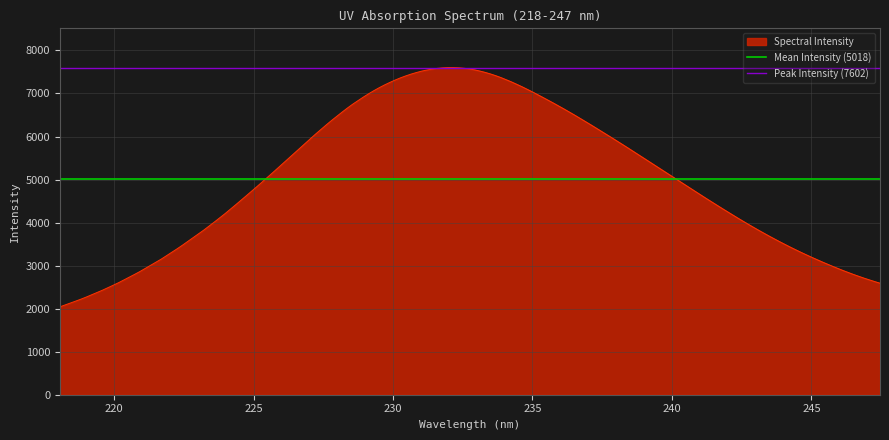

Is the value of Peak Intensity (7602) at 215 greater than the value of Mean Intensity (5018) at 220?

Yes